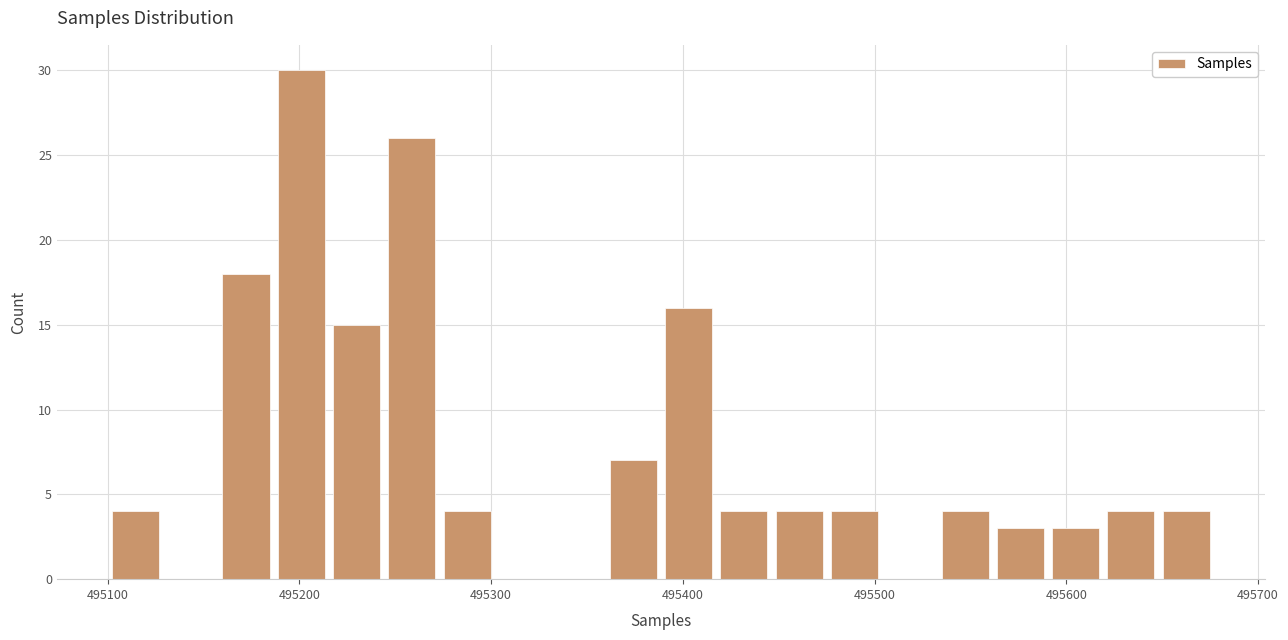

Read against the x-axis, roughly where is the centre of the tallest bar?

495200